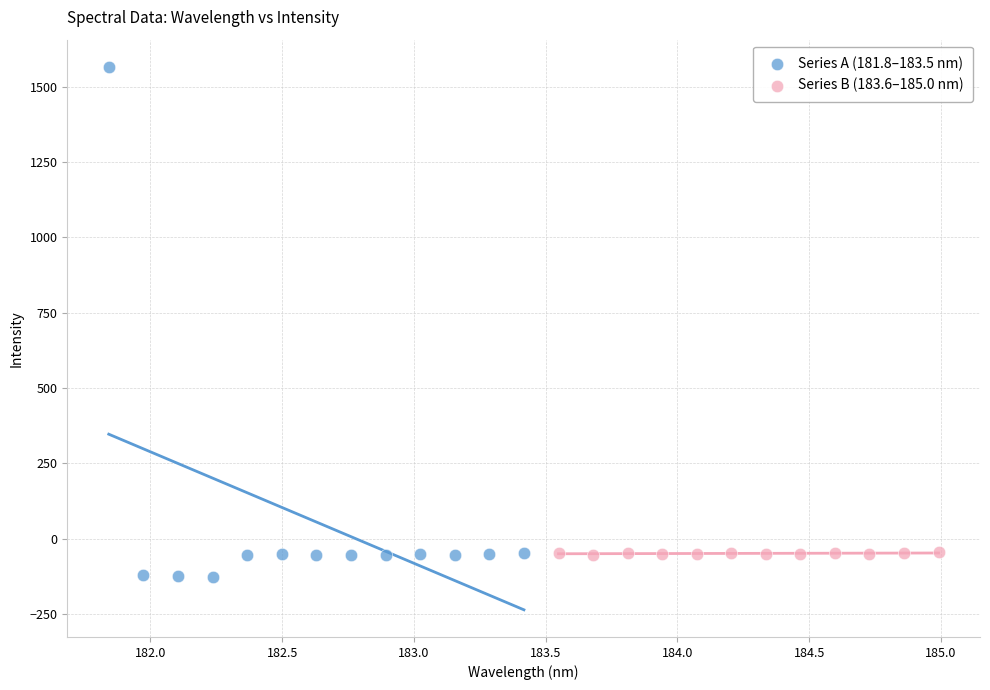

Which series has the largest Y range (max minus min)?

Series A (181.8–183.5 nm)